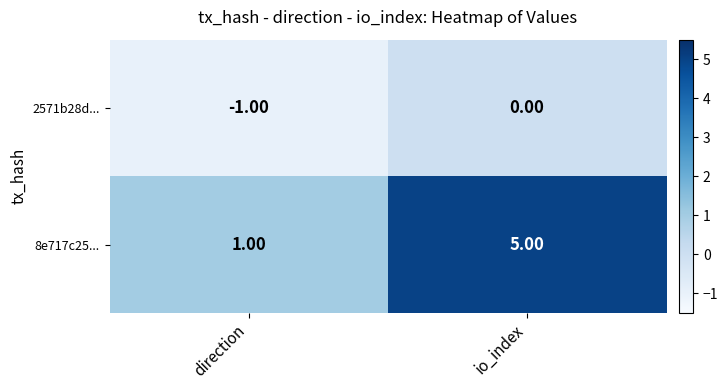

Which series has the largest total across all categories?

8e717c25...